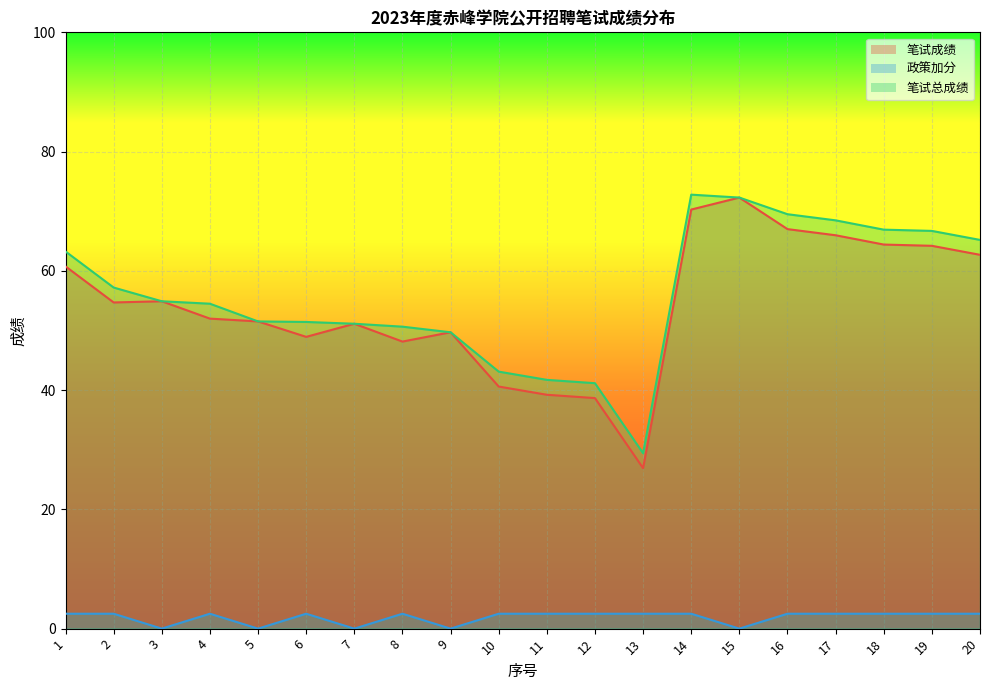

Which category has the lowest value in the 政策加分 series?

3